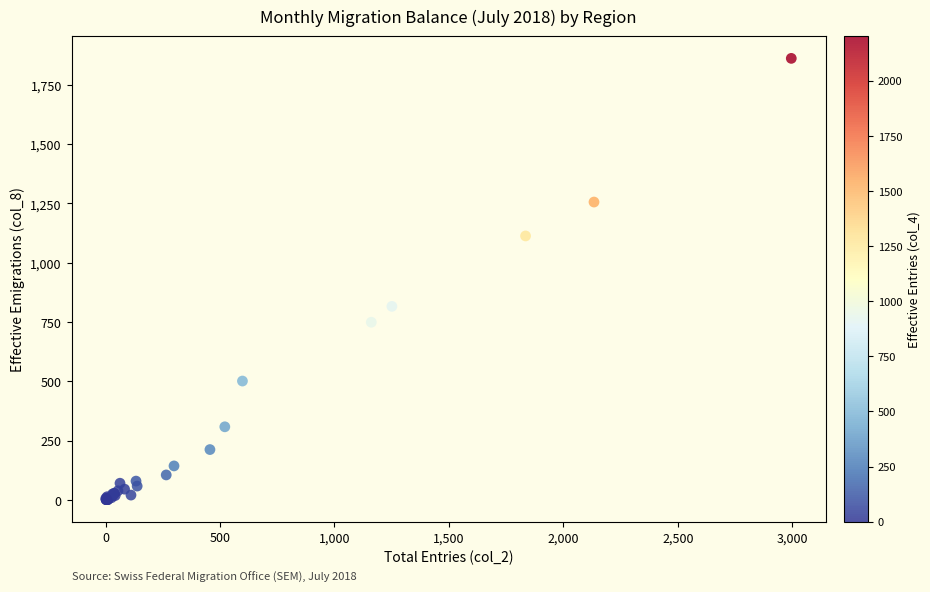

What Y value in the scatter plot is closest to 931?

816